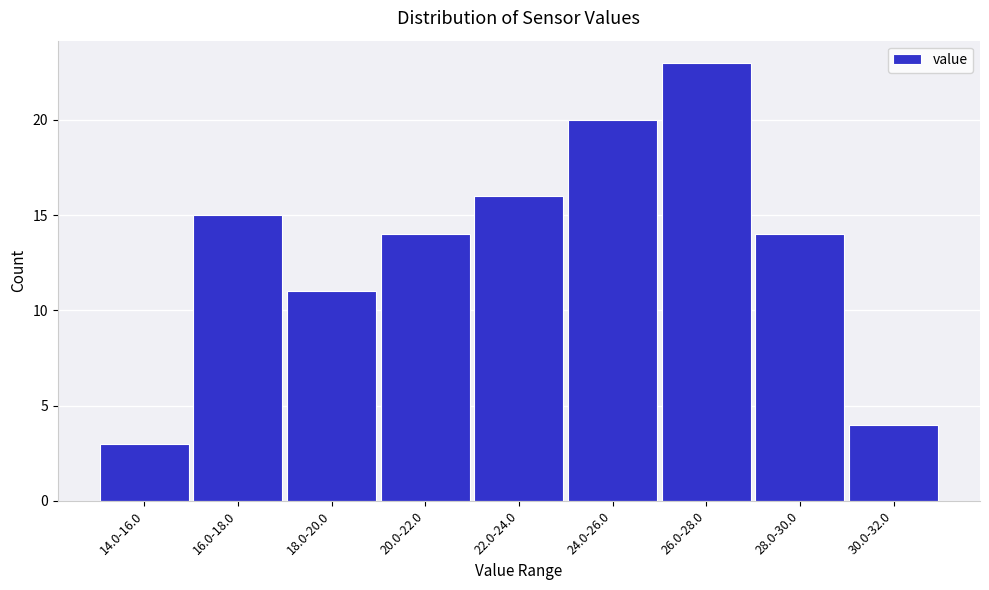

Reading left to right, extract all data points from this chart.

14.0-16.0=3	16.0-18.0=15	18.0-20.0=11	20.0-22.0=14	22.0-24.0=16	24.0-26.0=20	26.0-28.0=23	28.0-30.0=14	30.0-32.0=4